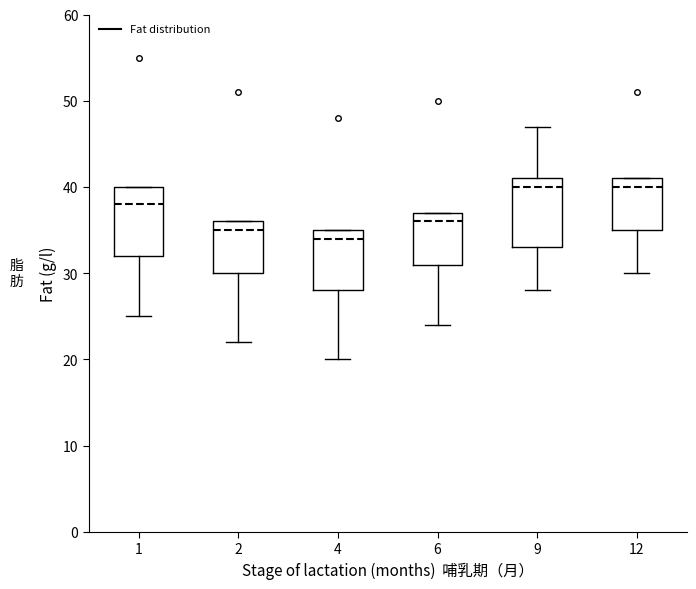

Reading left to right, transcribe this box plot: for each box, give where its median line is, the range the box spans, and where its two whiskers end, as read against the y-axis. The values are not printed on the chart, so give them approximately, as read against the axis.

1: median 38, box 32 to 40, whiskers 25 to 40
2: median 35, box 30 to 36, whiskers 22 to 36
4: median 34, box 28 to 35, whiskers 20 to 35
6: median 36, box 31 to 37, whiskers 24 to 37
9: median 40, box 33 to 41, whiskers 28 to 47
12: median 40, box 35 to 41, whiskers 30 to 41